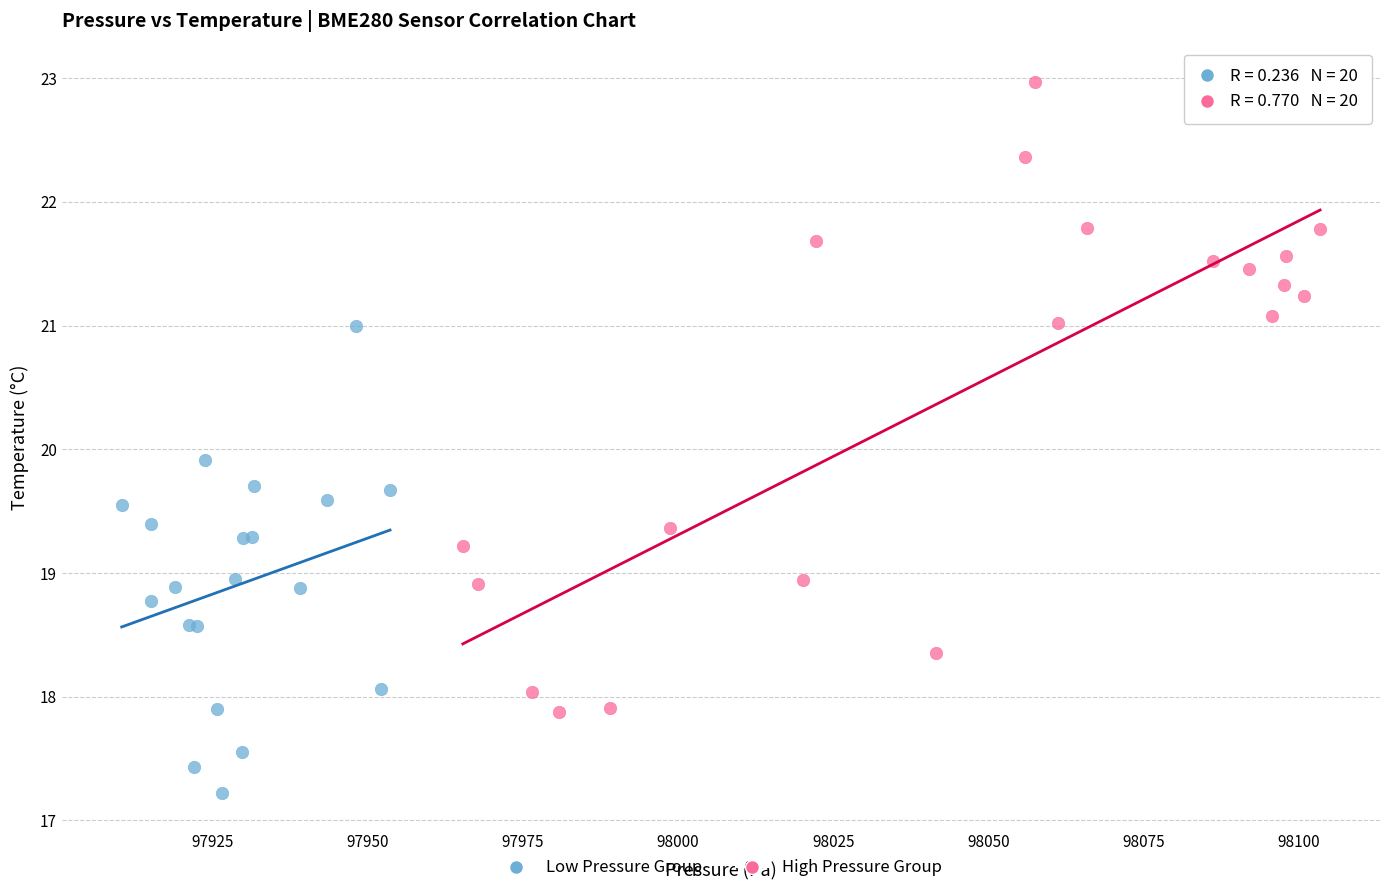

Which series reaches the minimum Y coordinate?

Low Pressure Group